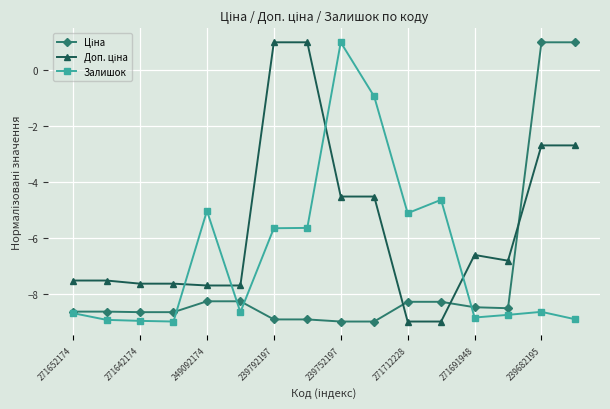

What is the maximum value shown in the chart?

1.0